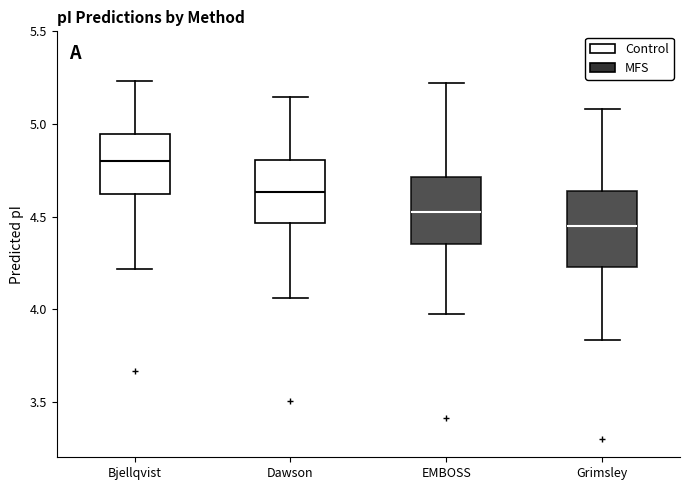

Which box is the tallest, from its lower edge to its upper edge?

Grimsley